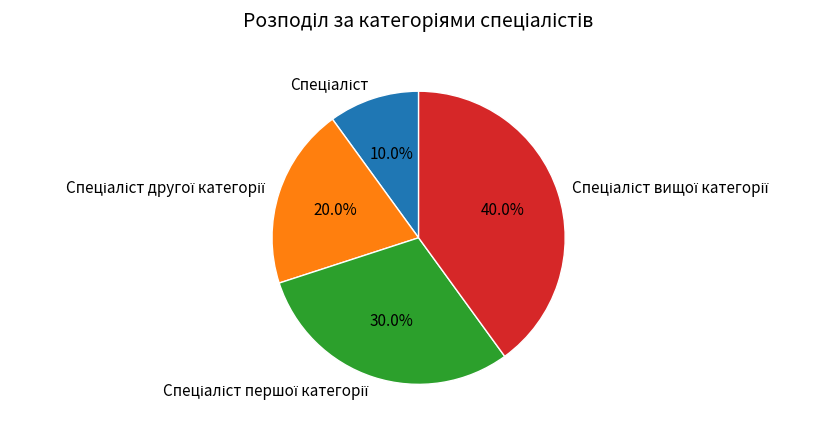

Is there a majority slice in this chart?

No